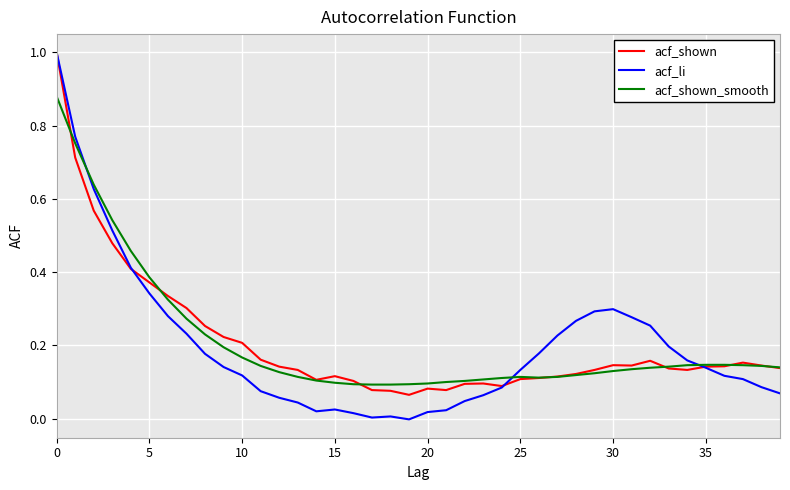

What is the greatest value displayed?

1.0